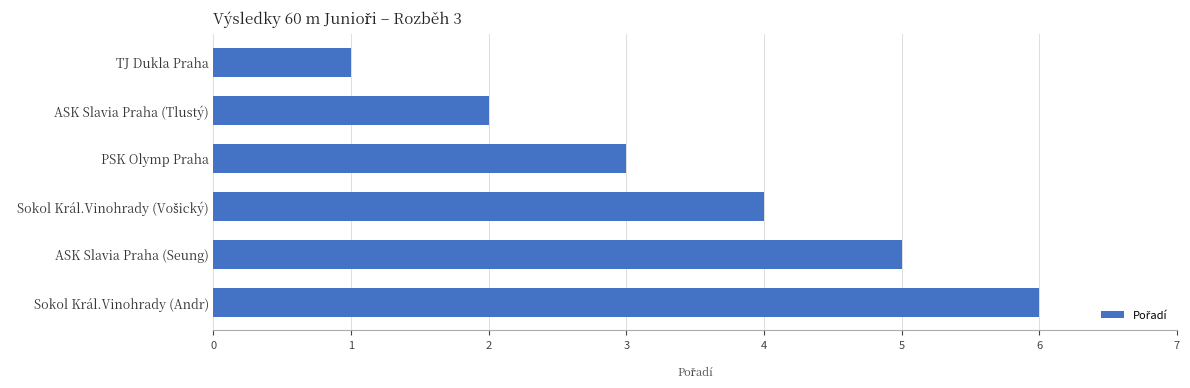

How many bars are there in total?

6